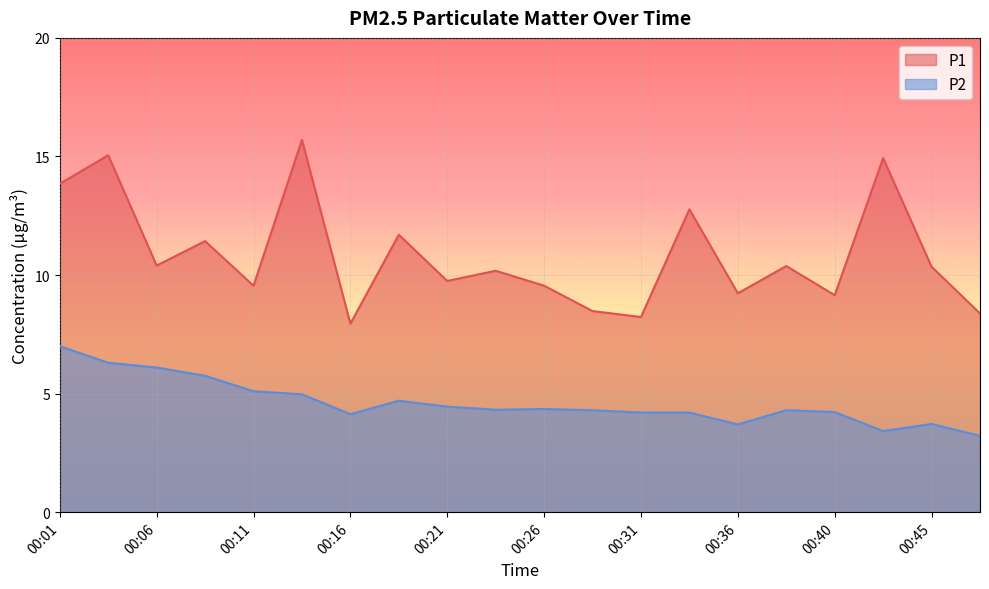

Which has a higher value, 00:43 or 00:08?

00:43